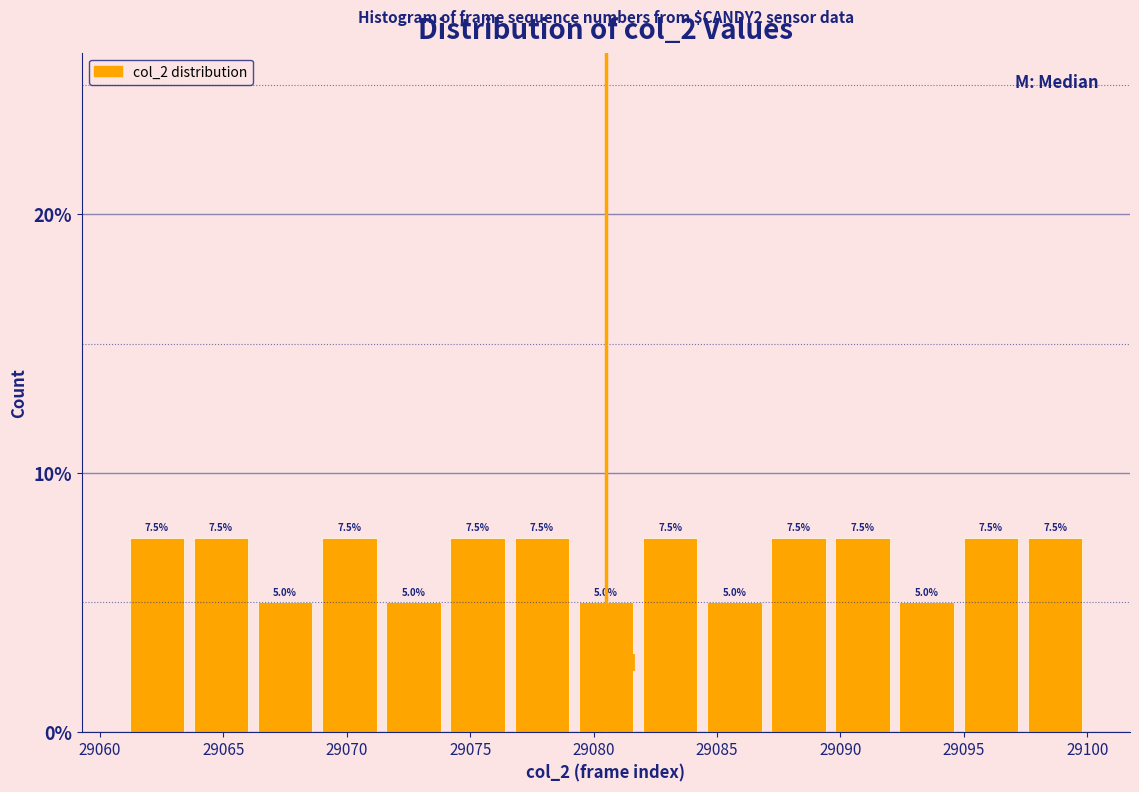

Reading left to right, list every bar in this chart as the range it spans on the x-axis followed by its height. The bar edges are not printed on the chart, so give them approximately, as read against the axis.

29061.0 to 29063.6: 7.5
29063.6 to 29066.2: 7.5
29066.2 to 29068.8: 5.0
29068.8 to 29071.4: 7.5
29071.4 to 29074.0: 5.0
29074.0 to 29076.6: 7.5
29076.6 to 29079.2: 7.5
29079.2 to 29081.8: 5.0
29081.8 to 29084.4: 7.5
29084.4 to 29087.0: 5.0
29087.0 to 29089.6: 7.5
29089.6 to 29092.2: 7.5
29092.2 to 29094.8: 5.0
29094.8 to 29097.4: 7.5
29097.4 to 29100.0: 7.5